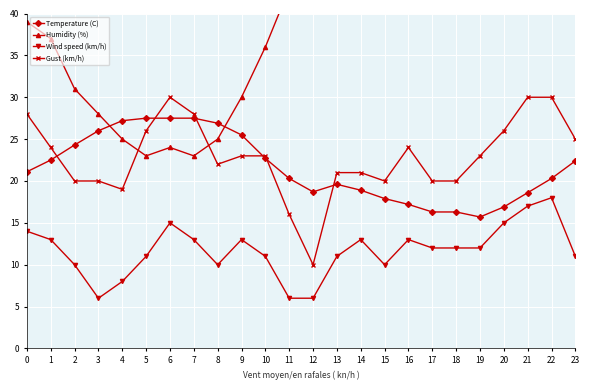

At 11, list the series in order from largest to smallest.

Humidity (%), Temperature (C), Gust (km/h), Wind speed (km/h)